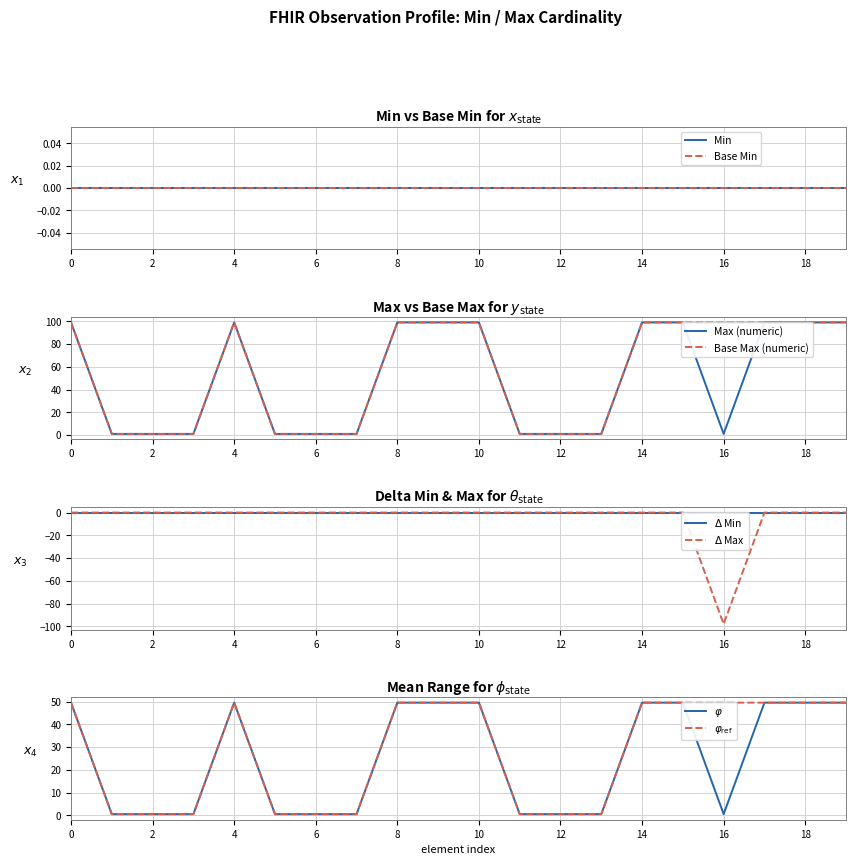

What is the maximum value shown in the chart?

99